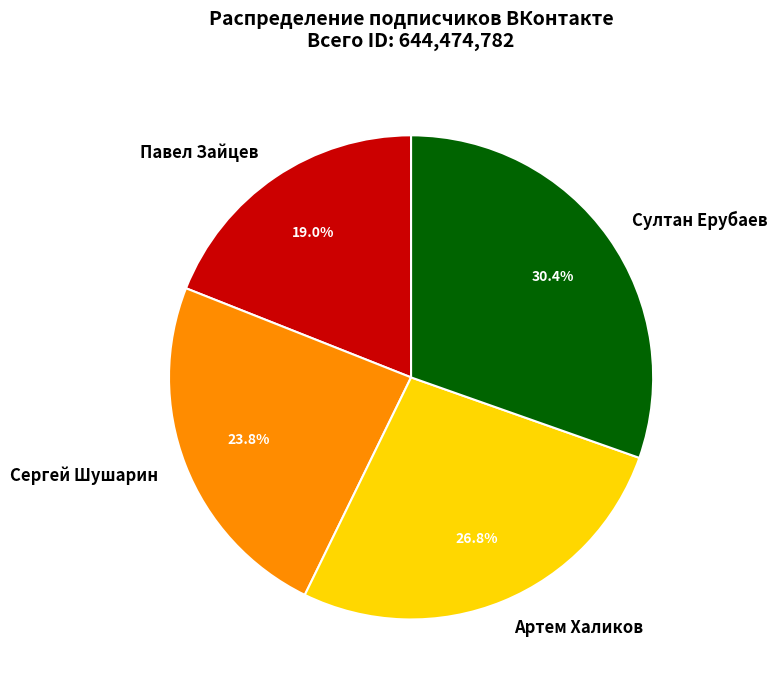

How many segments does this pie chart have?

4